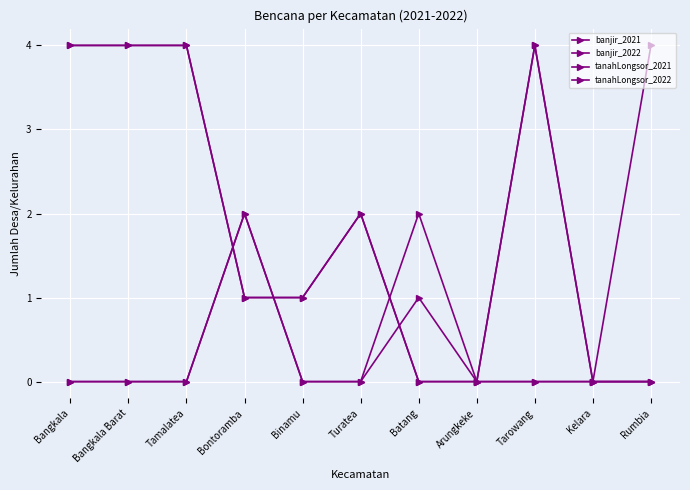

At how many categories does at least one series exceed 3?

5